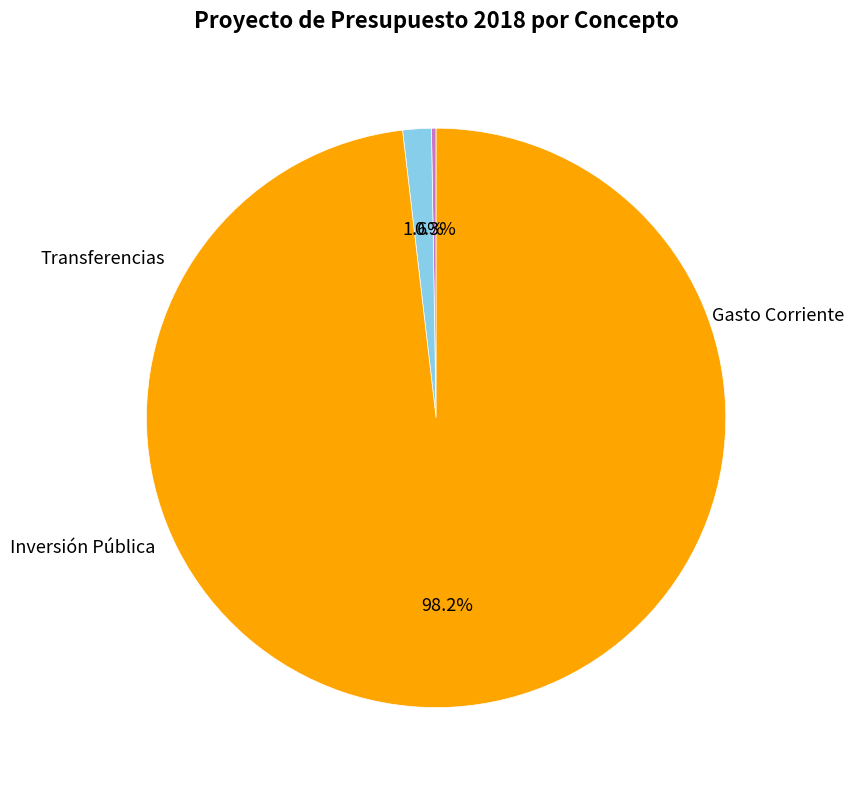

To the nearest percent, what is the difference between the largest and smallest slice percentages?

98%